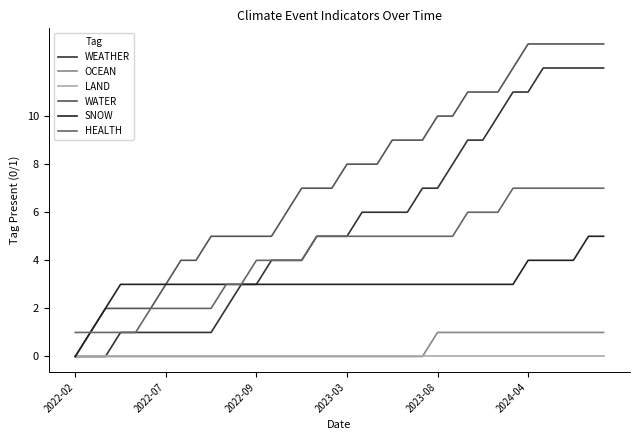

At which label is SNOW closest to 2?

2022-09